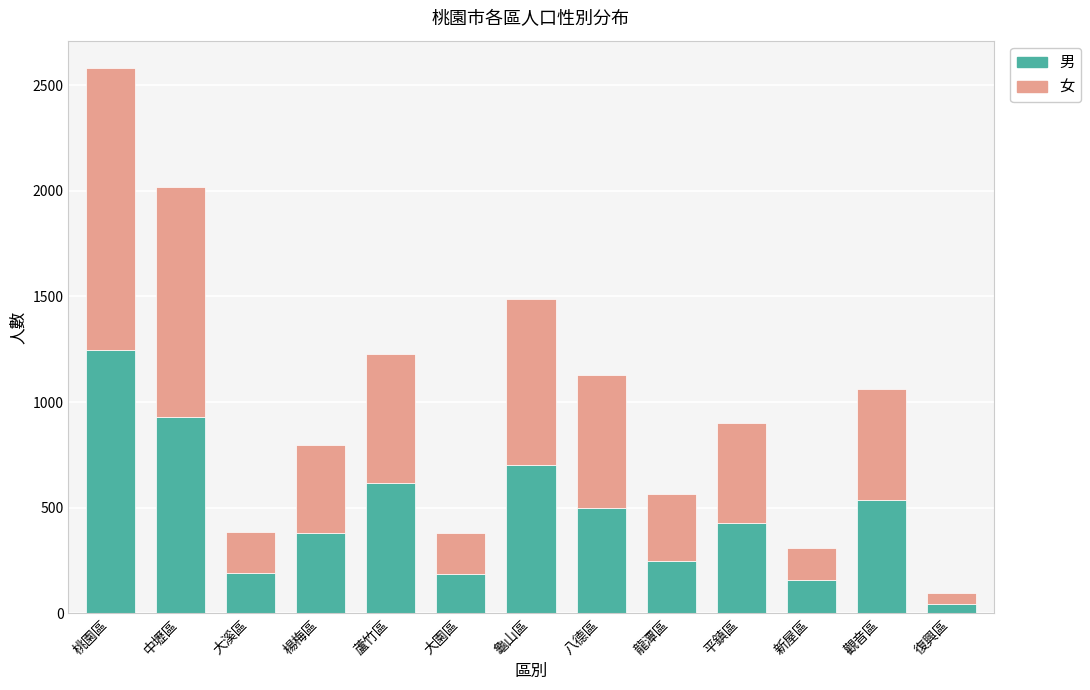

What is the maximum value for 男?

1246